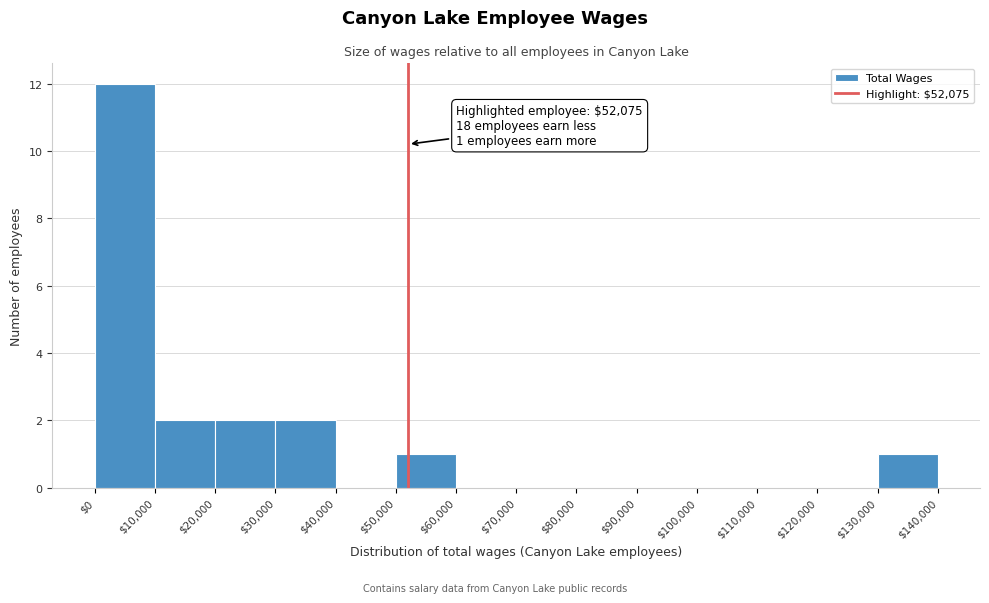

Which range on the x-axis has the tallest bar?

$0 to $10,000